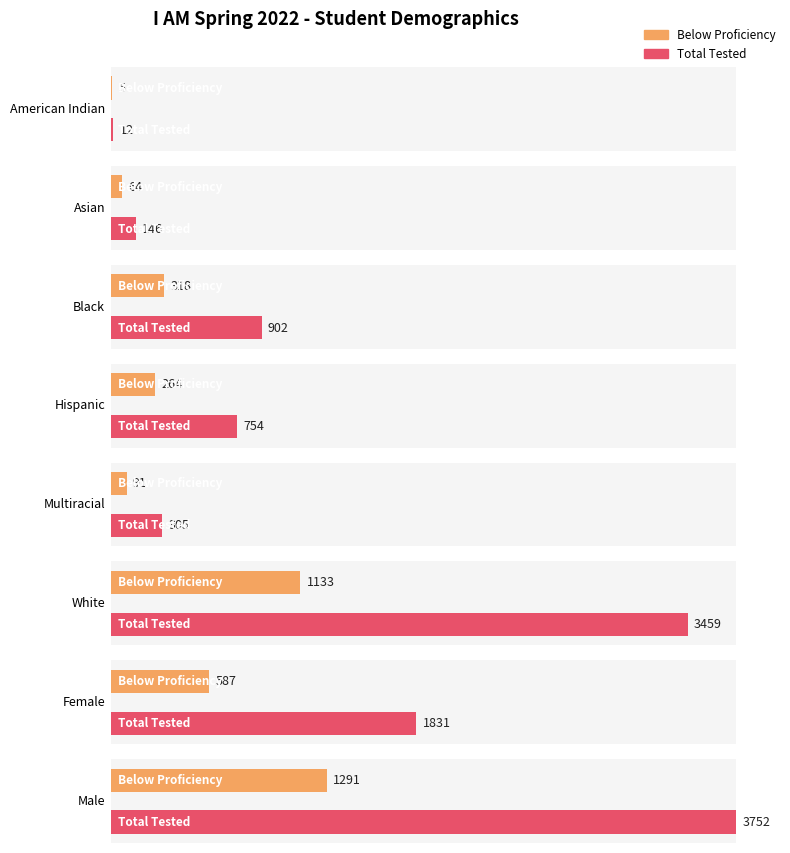

Rank the series at Multiracial from highest to lowest value.

Total Tested, Below Proficiency